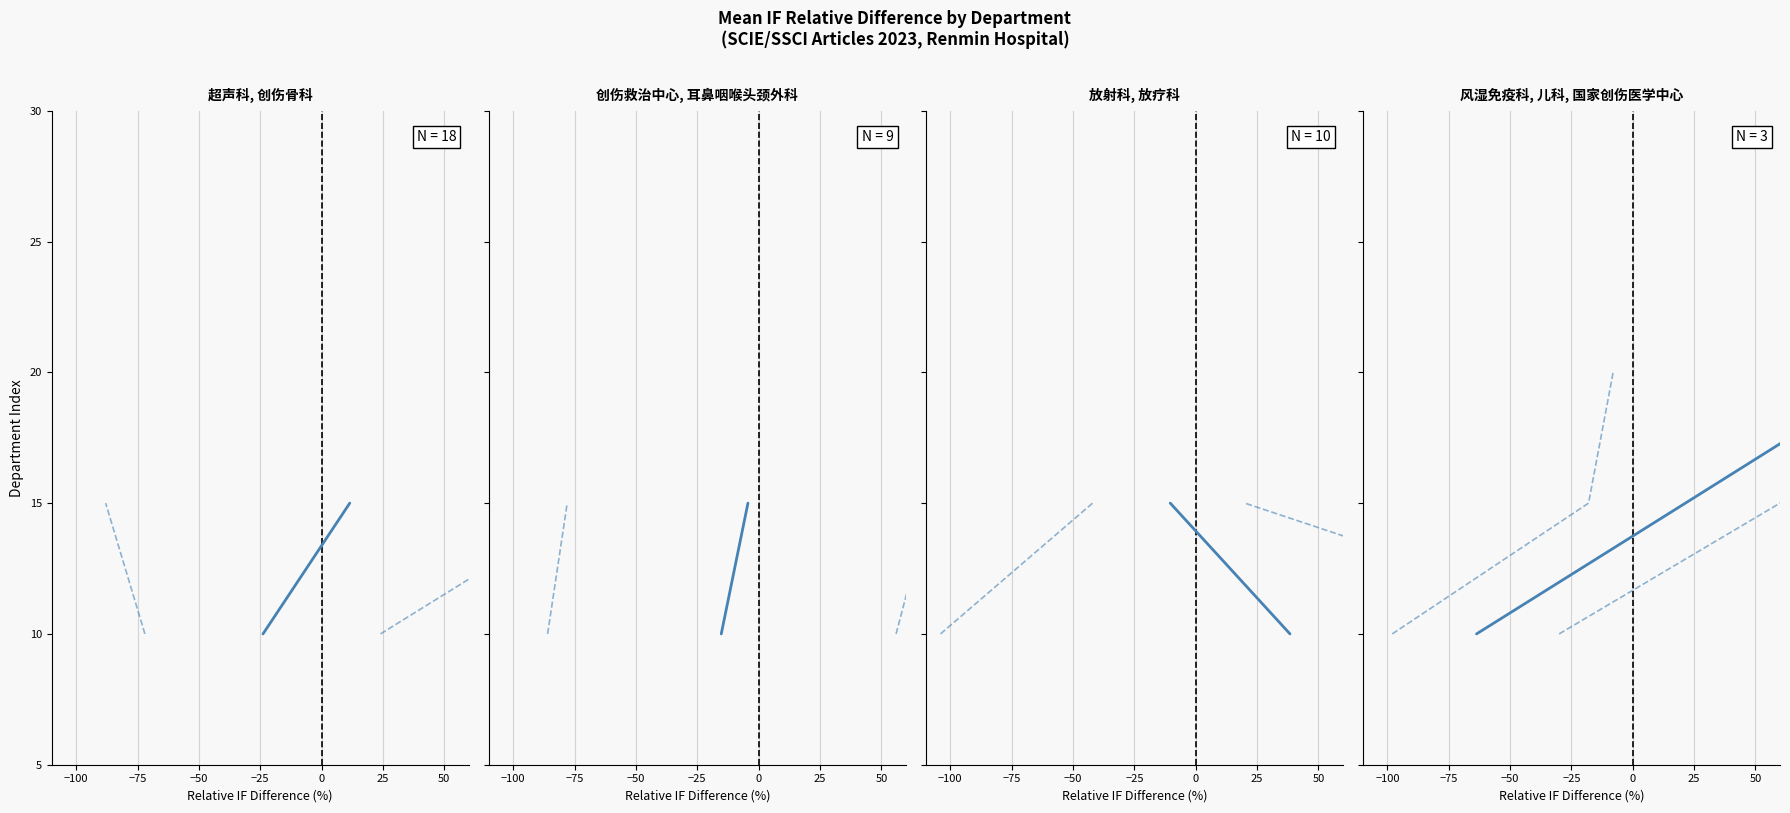

Is this an area chart (filled region under the line)?

No